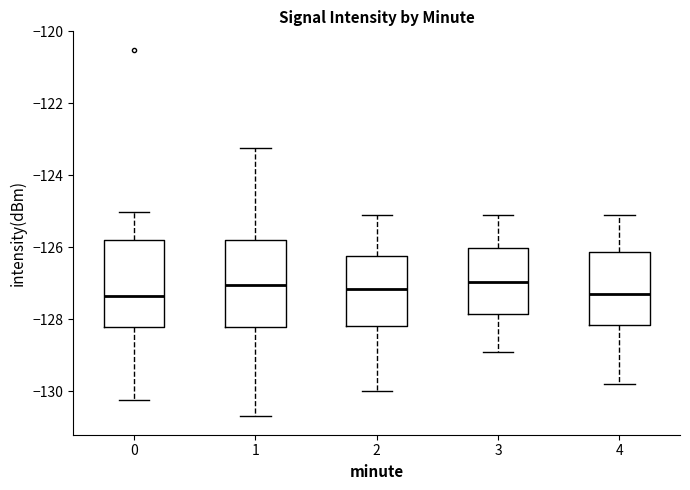

Reading left to right, read every box against the y-axis: the position of its median line, the range the box covers, and the ends of its whiskers. The values are not printed on the chart, so give them approximately, as read against the axis.

0: median -127.4, box -128.2 to -125.8, whiskers -130.2 to -125.0
1: median -127.0, box -128.2 to -125.8, whiskers -130.6 to -123.2
2: median -127.2, box -128.2 to -126.2, whiskers -130.0 to -125.0
3: median -127.0, box -127.8 to -126.0, whiskers -128.8 to -125.0
4: median -127.2, box -128.2 to -126.2, whiskers -129.8 to -125.0